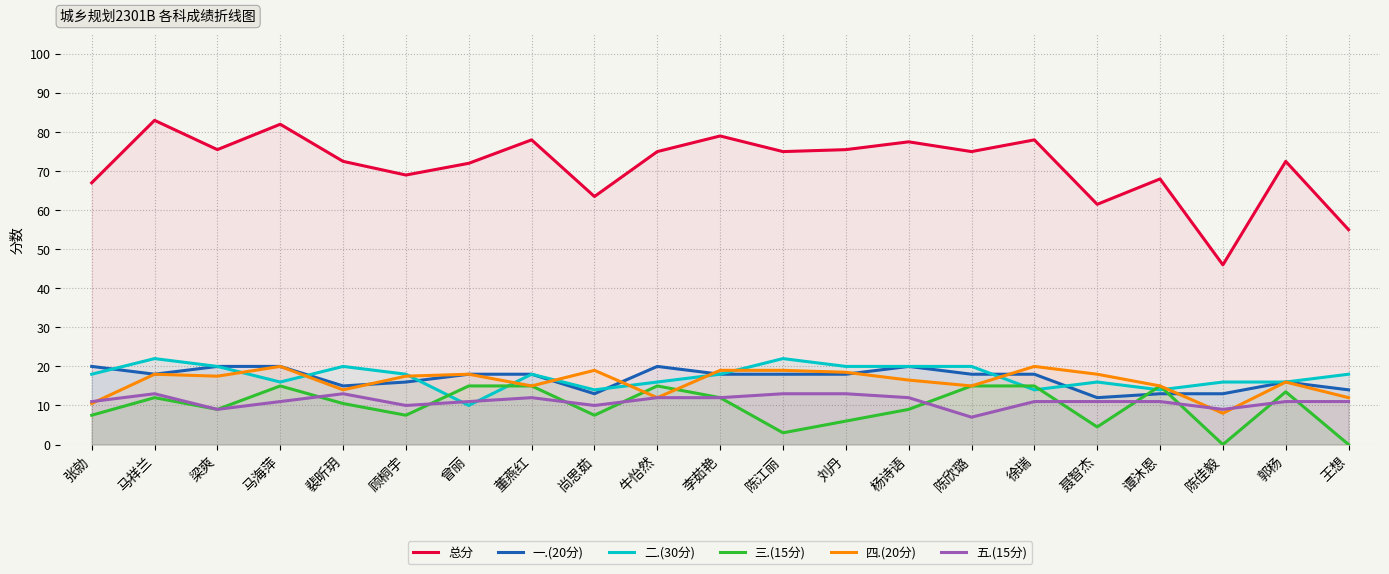

What is the difference between the highest and lowest values at 聂智杰?

57.0